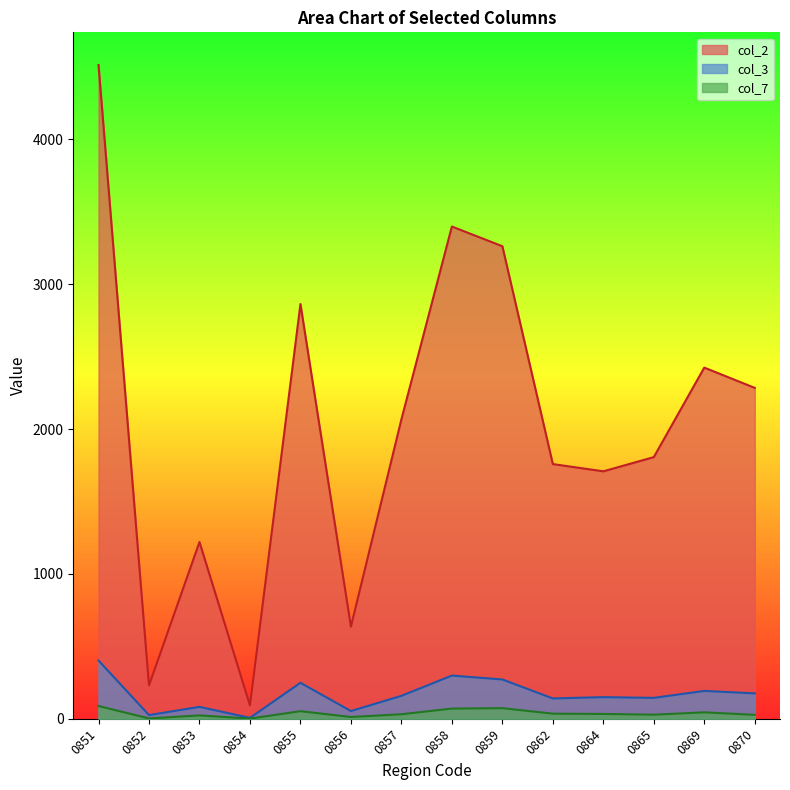

Which has a higher value, 0851 or 0853?

0851